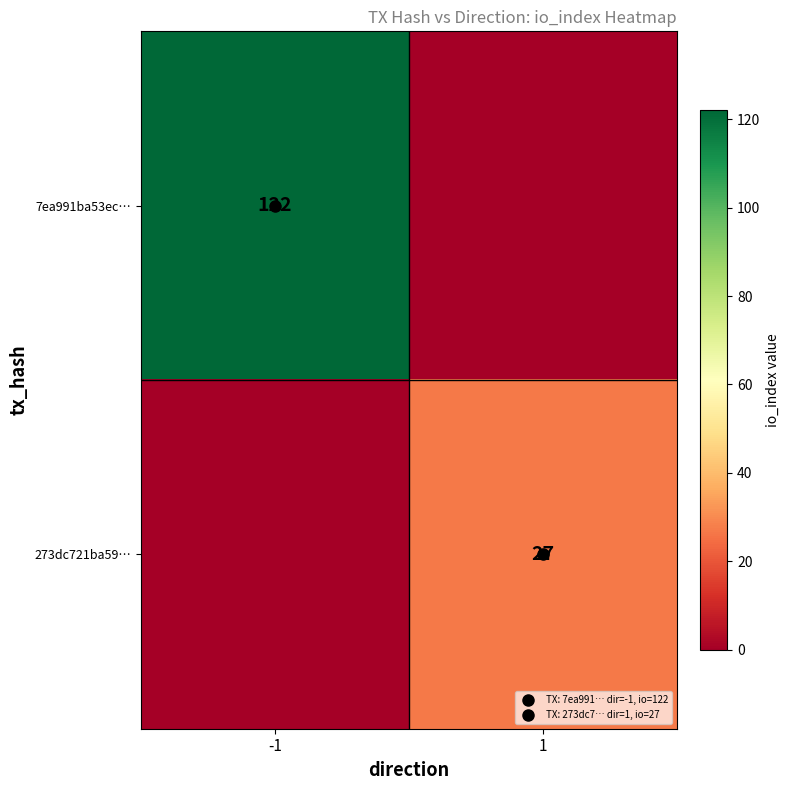

Rank the categories by 273dc721ba59… value from highest to lowest.

1, -1